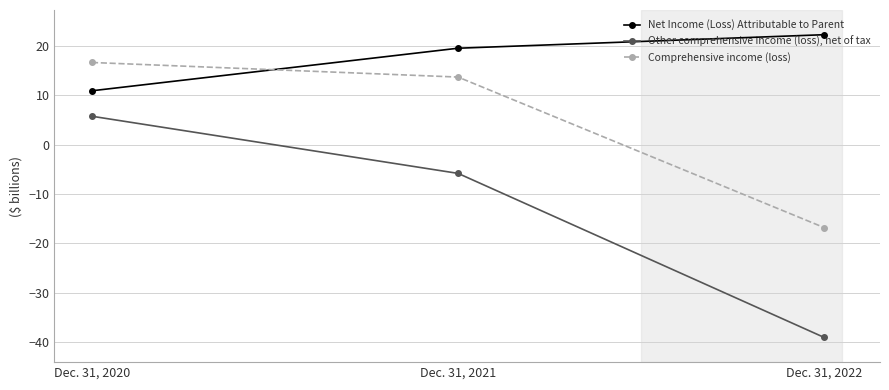

Rank the series by their maximum value, from highest to lowest.

Net Income (Loss) Attributable to Parent, Comprehensive income (loss), Other comprehensive income (loss), net of tax